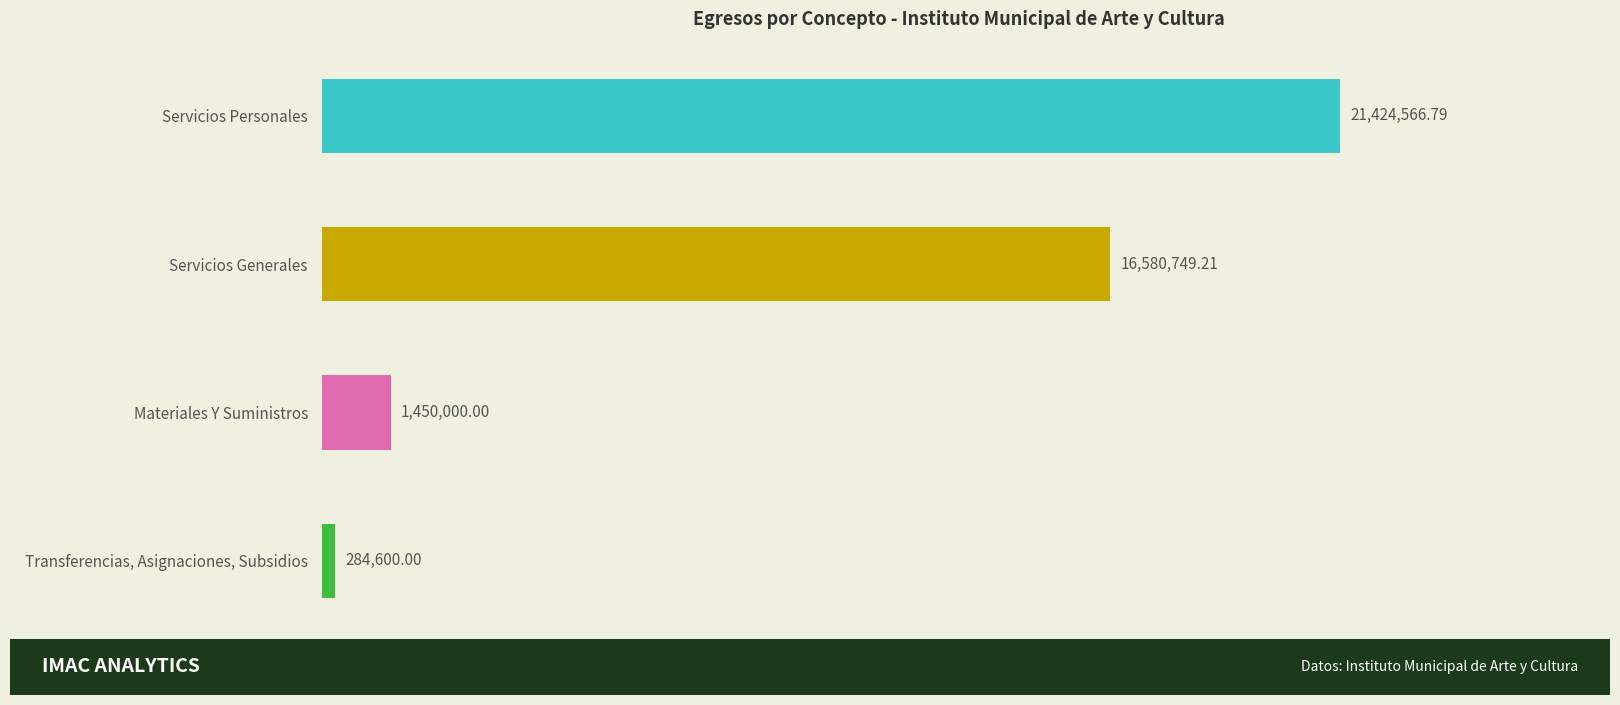

What is the difference between the second highest and minimum values?

16296149.2